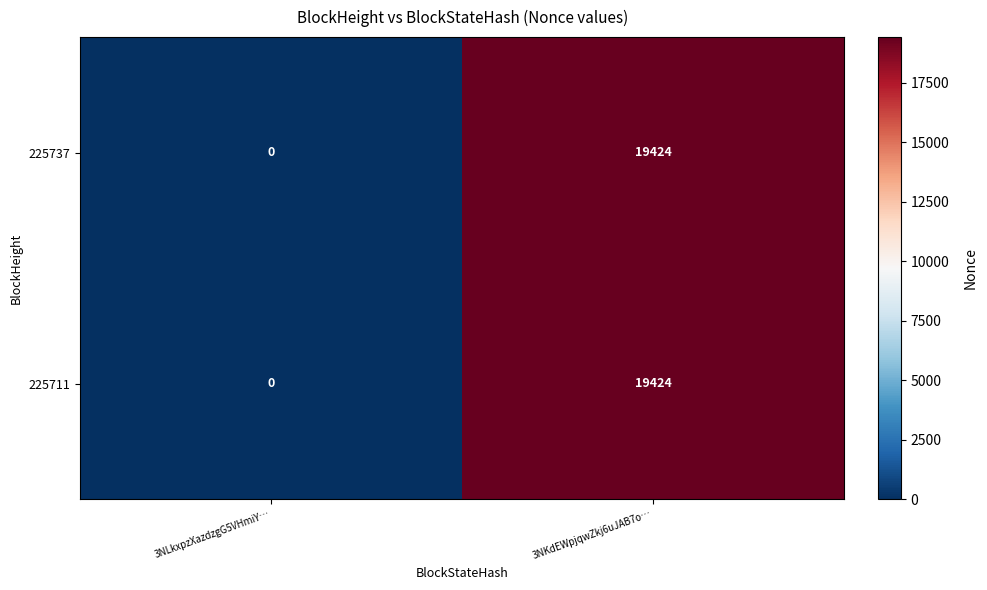

Reading left to right, extract all data points from this chart.

225737: 3NLkxpzXazdzgG5VHmiY…=0	3NKdEWpjqwZkj6uJAB7o…=19424
225711: 3NLkxpzXazdzgG5VHmiY…=0	3NKdEWpjqwZkj6uJAB7o…=19424